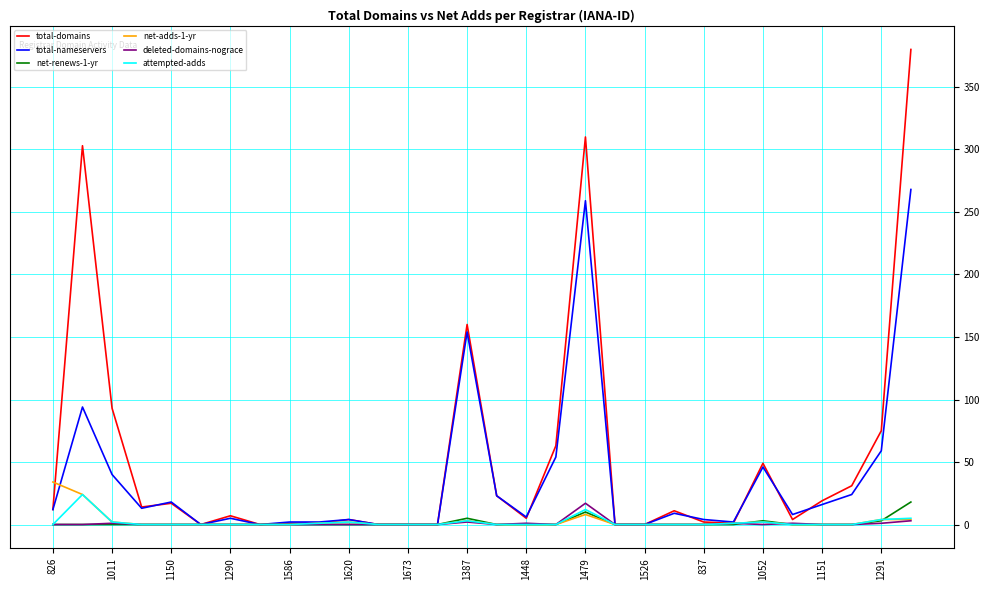

Which series has the widest spread of values?

total-domains